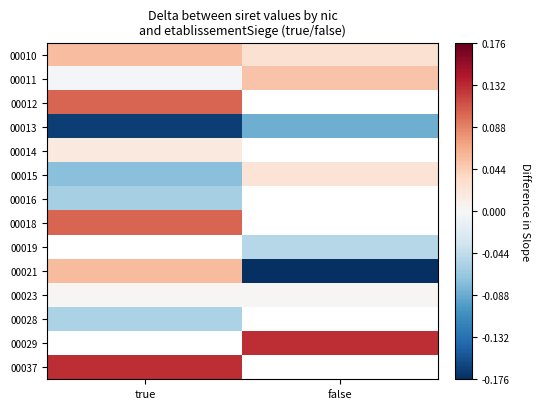

At which label does 00015 reach its peak?

false